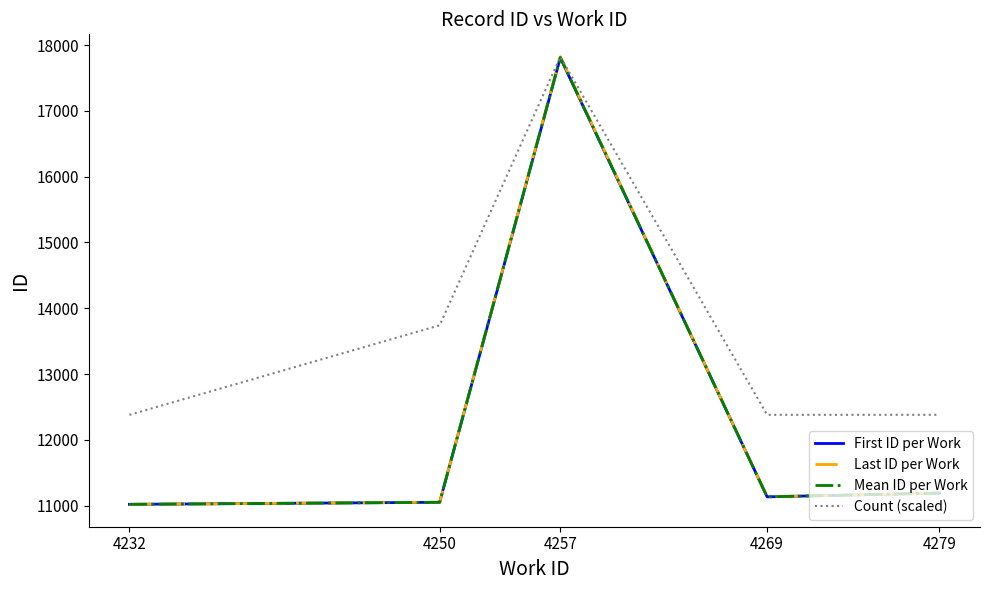

At how many categories does at least one series exceed 15339?

1